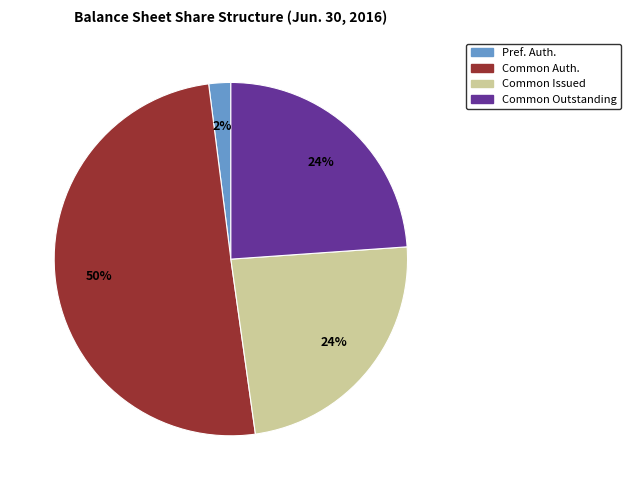

To the nearest percent, what is the difference between the largest and smallest slice percentages?

48%